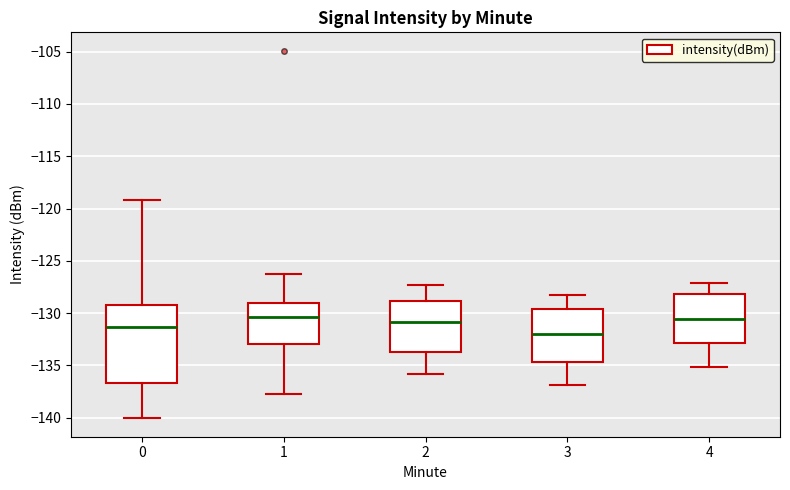

Reading left to right, read every box against the y-axis: the position of its median line, the range the box covers, and the ends of its whiskers. The values are not printed on the chart, so give them approximately, as read against the axis.

0: median -131.5, box -136.5 to -129.0, whiskers -140.0 to -119.0
1: median -130.5, box -133.0 to -129.0, whiskers -138.0 to -126.5
2: median -131.0, box -133.5 to -129.0, whiskers -136.0 to -127.5
3: median -132.0, box -134.5 to -129.5, whiskers -137.0 to -128.5
4: median -130.5, box -133.0 to -128.0, whiskers -135.0 to -127.0